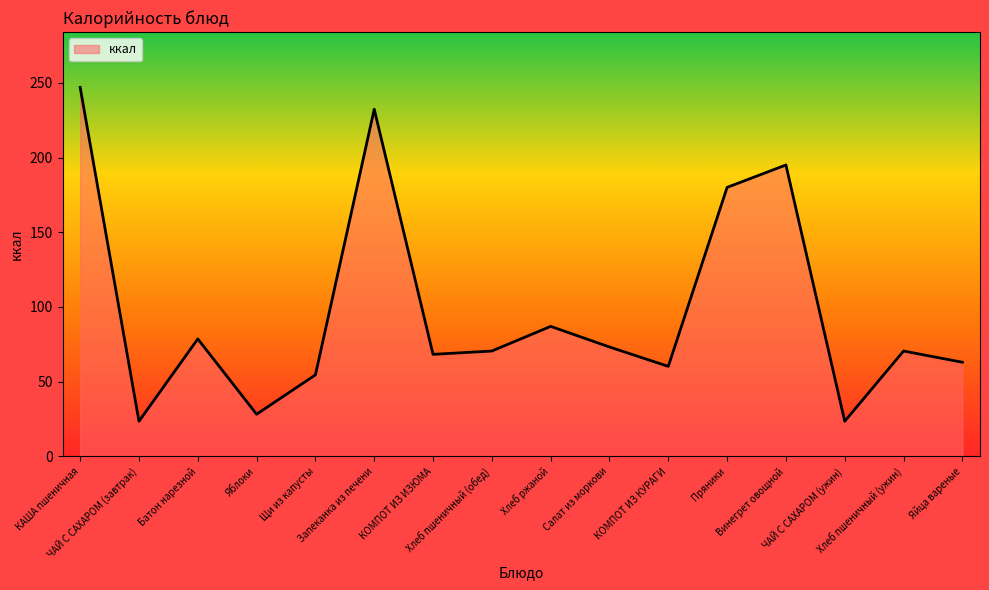

What is the change in value from Батон нарезной to Запеканка из печени?

+153.7